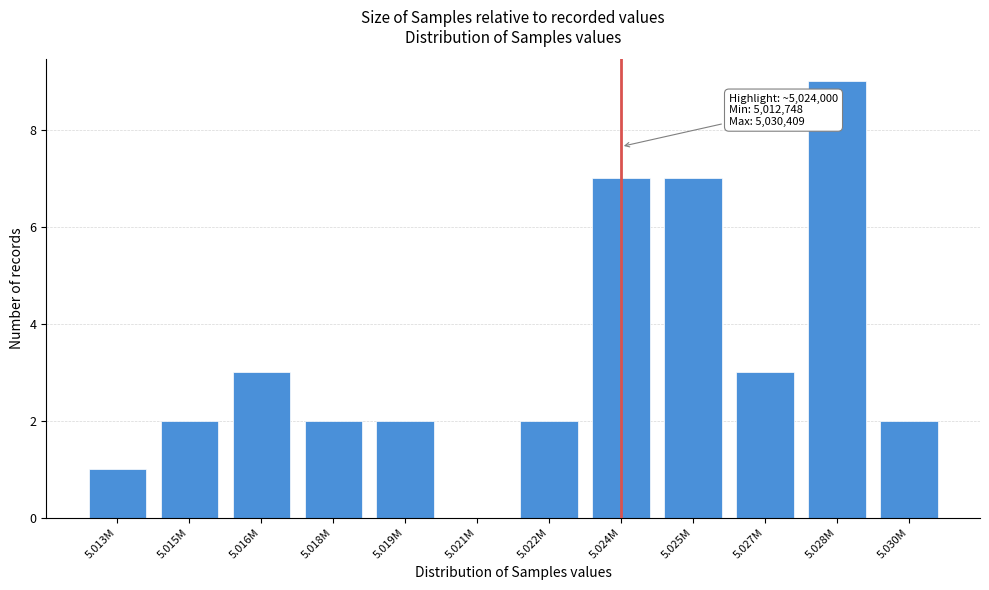

Reading left to right, what are all the values shown in this chart?

5.013M=1	5.015M=2	5.016M=3	5.018M=2	5.019M=2	5.021M=0	5.022M=2	5.024M=7	5.025M=7	5.027M=3	5.028M=9	5.030M=2